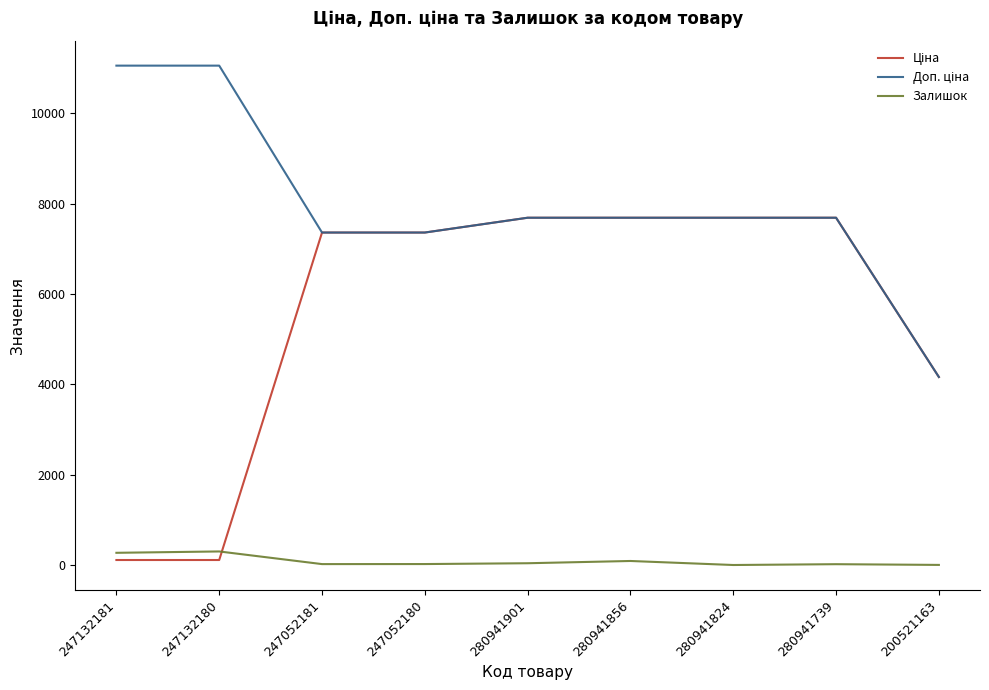

Is it true that Залишок equals 20.0 at 247052181?

True